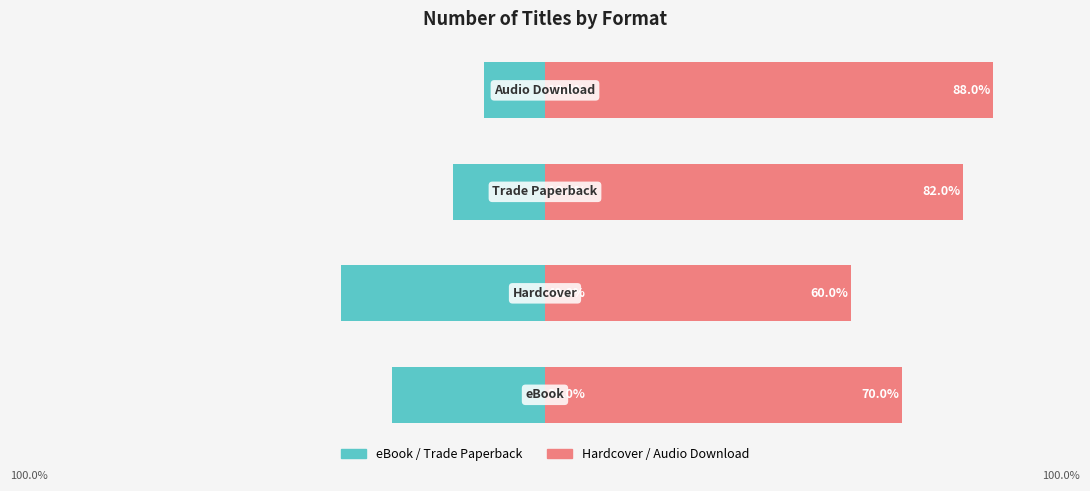

True or false: Hardcover / Audio Download has a value of 82 at 2.

True